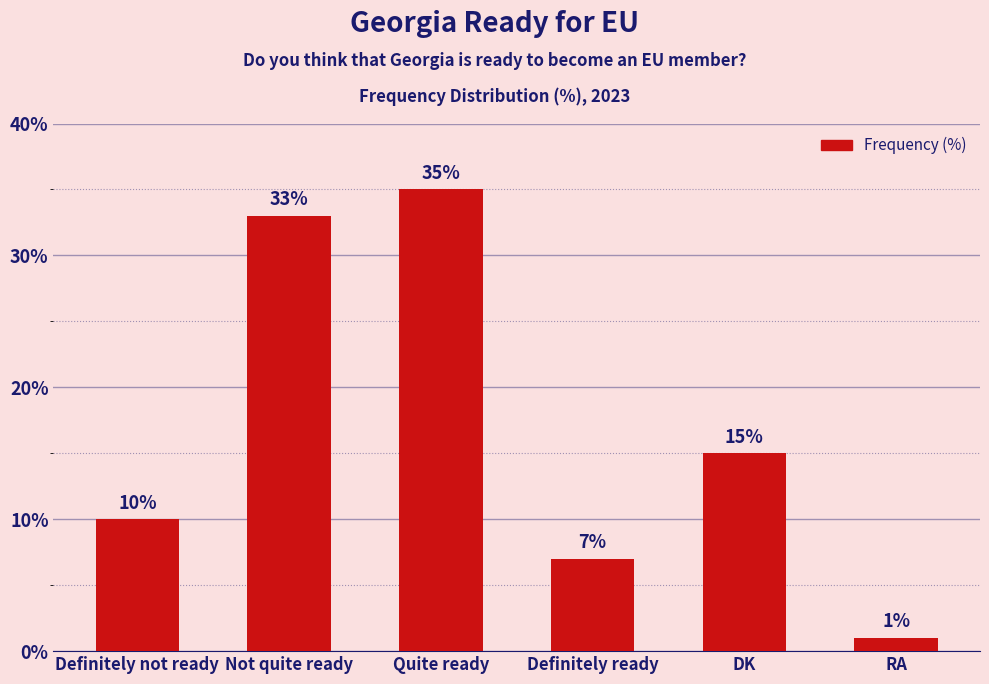

List the labels in order of value, largest first.

Quite ready, Not quite ready, DK, Definitely not ready, Definitely ready, RA